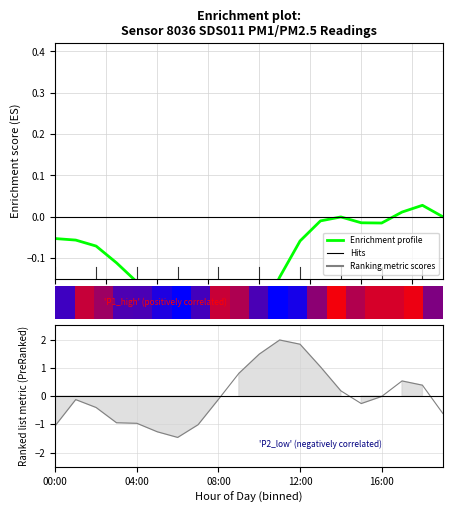

How many negative values are there?

17